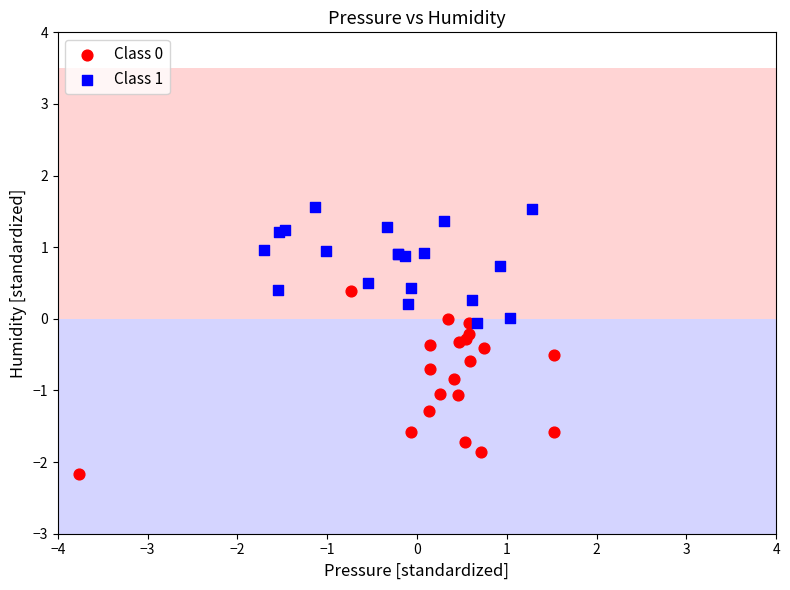

Which series reaches the maximum Y coordinate?

Class 1